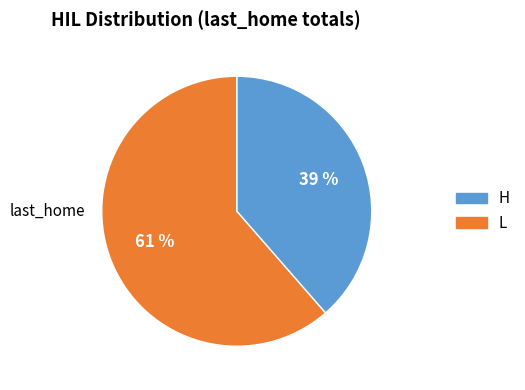

To the nearest percent, what is the combined percentage of H and L?

100%